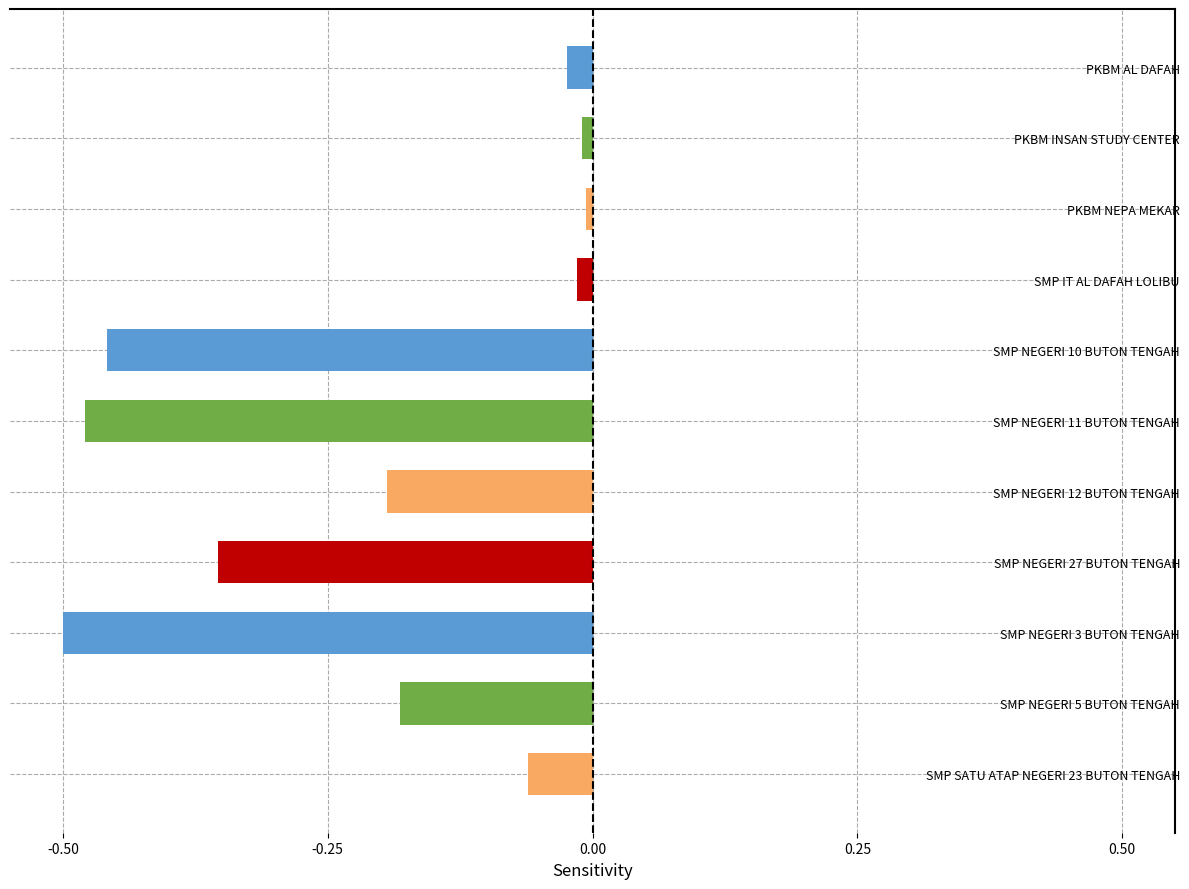

Between SMP NEGERI 27 BUTON TENGAH and SMP SATU ATAP NEGERI 23 BUTON TENGAH, which is larger?

SMP SATU ATAP NEGERI 23 BUTON TENGAH